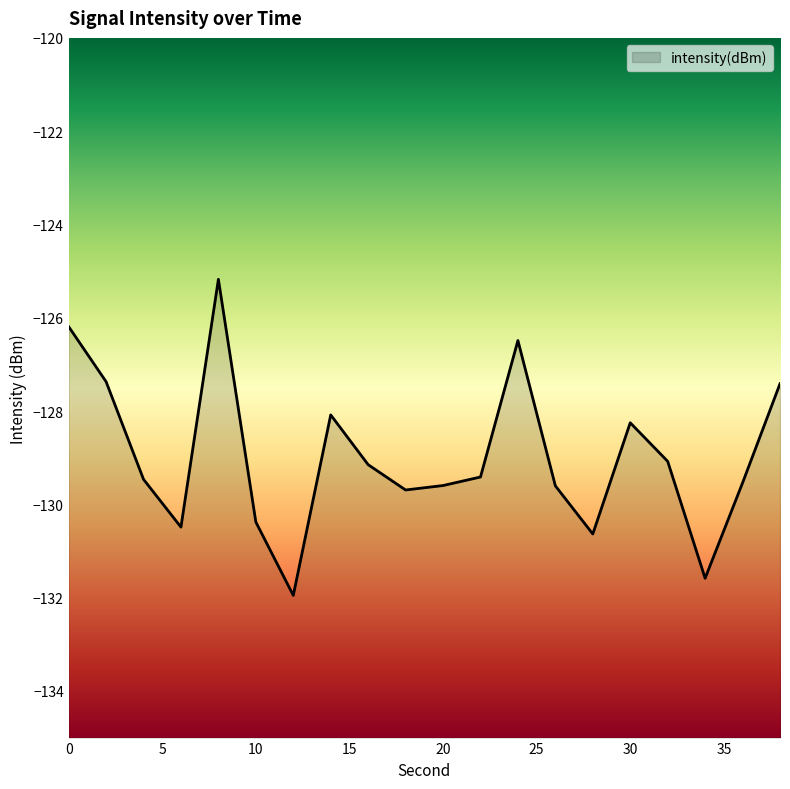

How many values exceed -129?

7